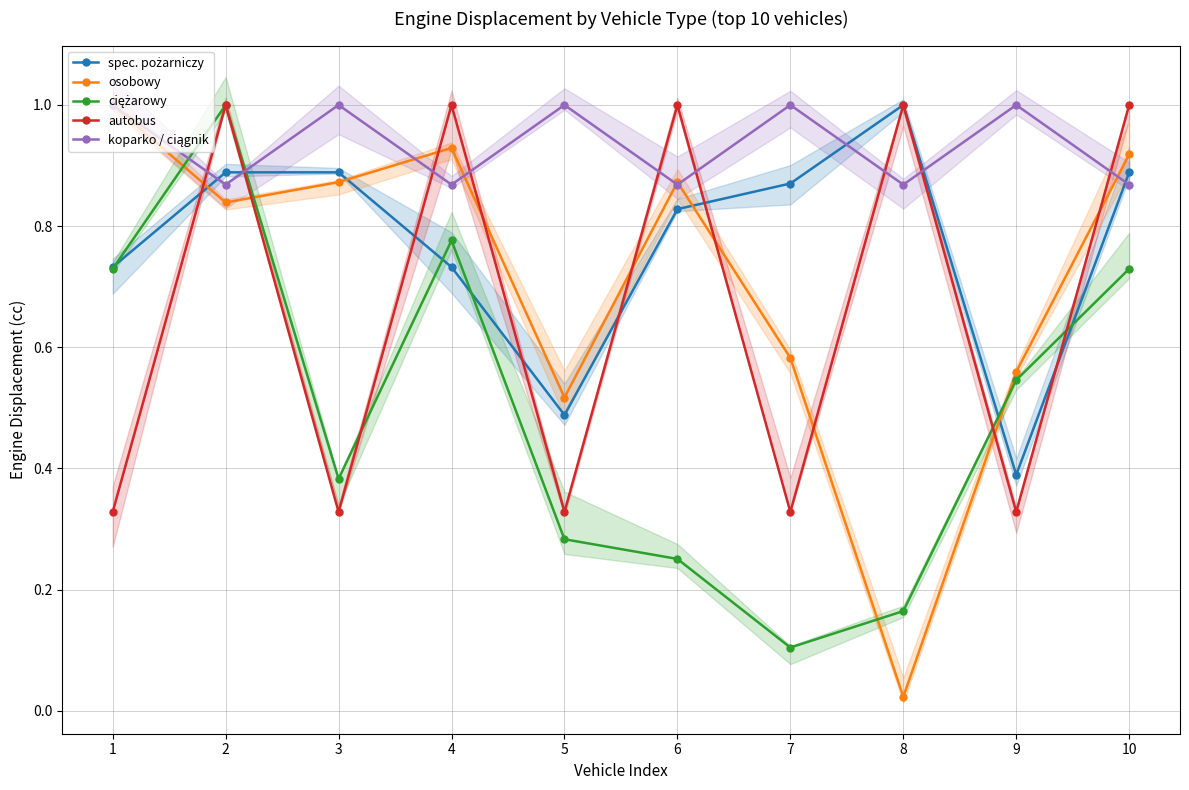

Reading left to right, list all the values displayed in this chart.

spec. pożarniczy: 1=0.7	2=0.9	3=0.9	4=0.7	5=0.5	6=0.8	7=0.9	8=1.0	9=0.4	10=0.9
osobowy: 1=1.0	2=0.8	3=0.9	4=0.9	5=0.5	6=0.9	7=0.6	8=0.0	9=0.6	10=0.9
ciężarowy: 1=0.7	2=1.0	3=0.4	4=0.8	5=0.3	6=0.3	7=0.1	8=0.2	9=0.5	10=0.7
autobus: 1=0.3	2=1.0	3=0.3	4=1.0	5=0.3	6=1.0	7=0.3	8=1.0	9=0.3	10=1.0
koparko / ciągnik: 1=1.0	2=0.9	3=1.0	4=0.9	5=1.0	6=0.9	7=1.0	8=0.9	9=1.0	10=0.9